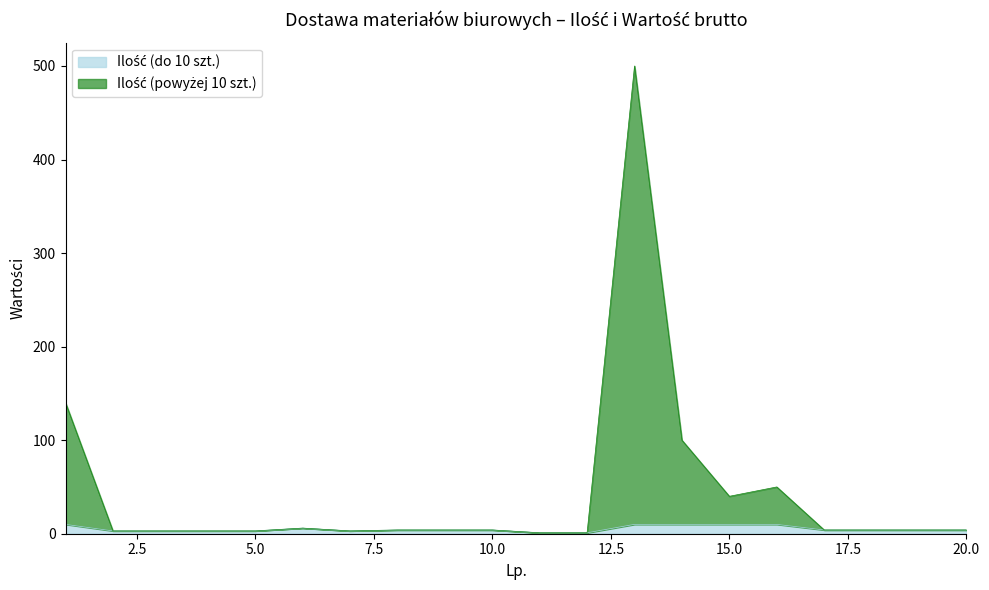

How many data points does each series have?

20